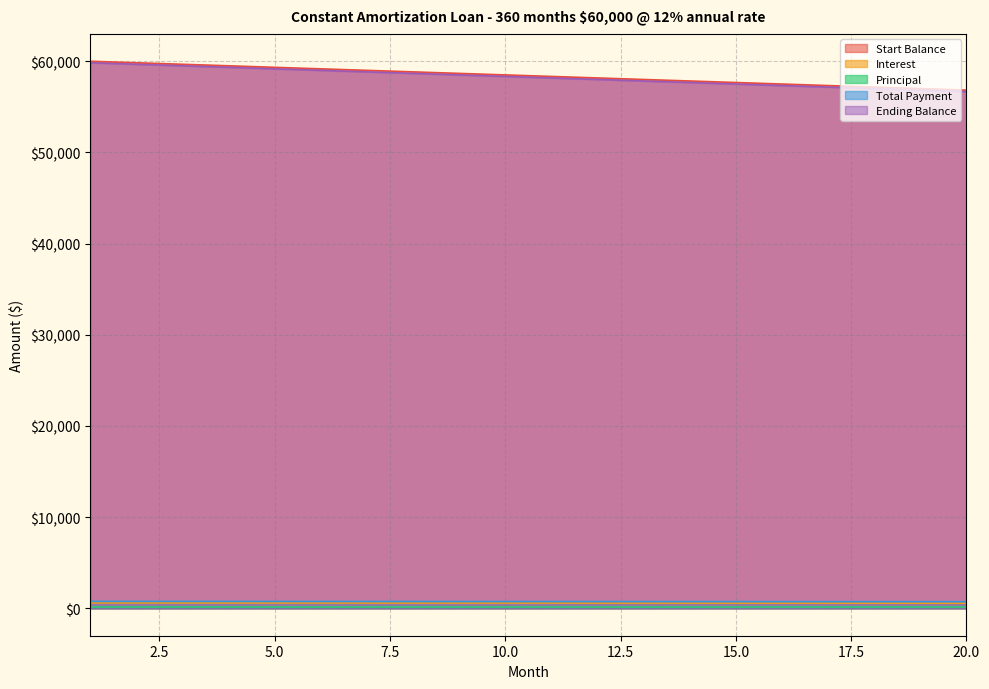

What is the value of the Interest point at the 3rd from the left?

596.7